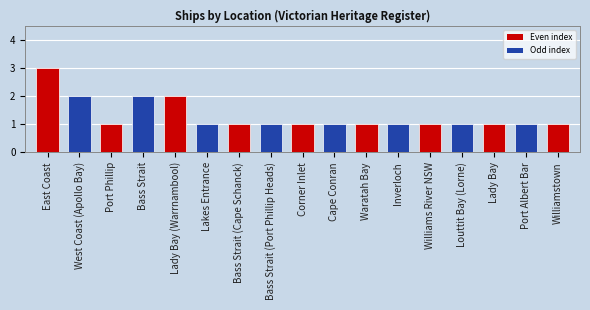

True or false: the data shows 2 at Lakes Entrance.

False